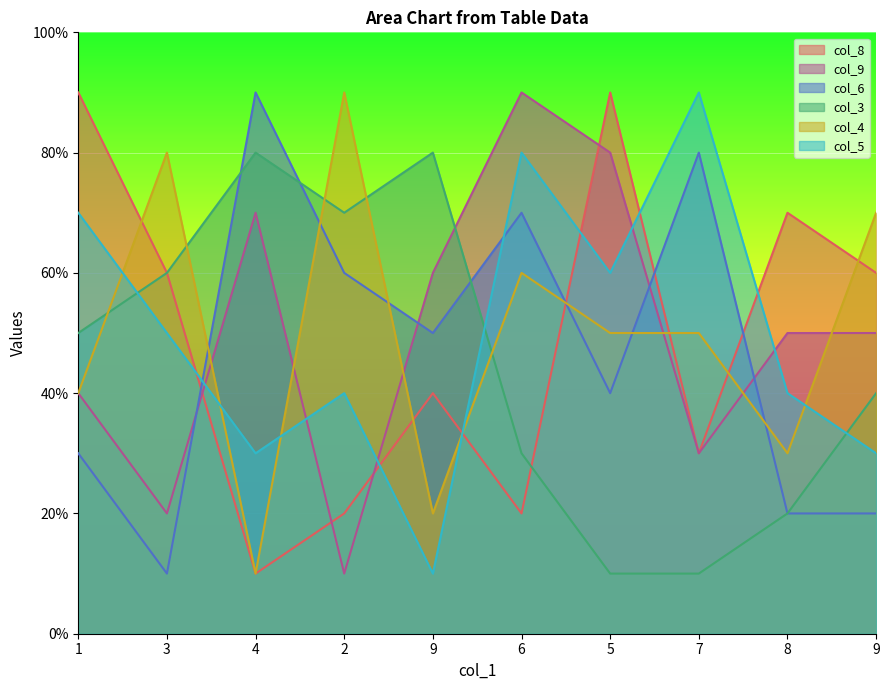

What is the spread (max minus min) of values at 2?

8